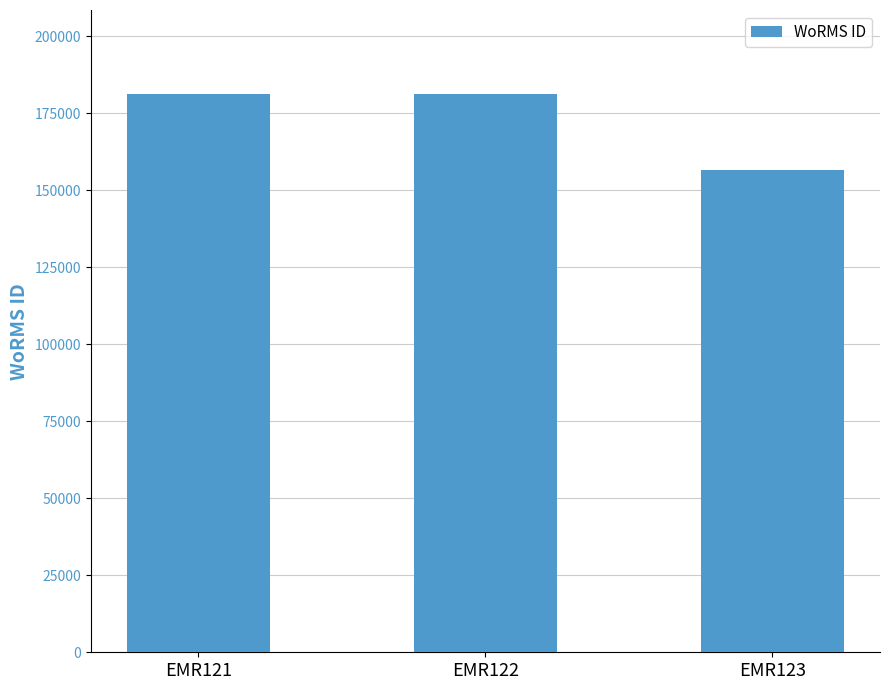

What is the maximum value shown in the chart?

181364